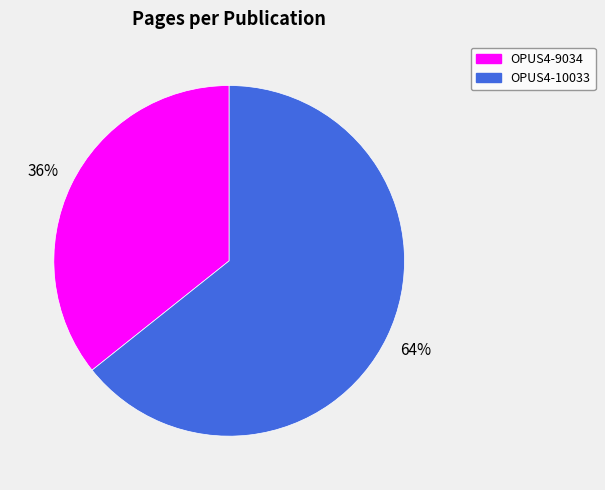

What is the smallest slice in the pie chart?

OPUS4-9034